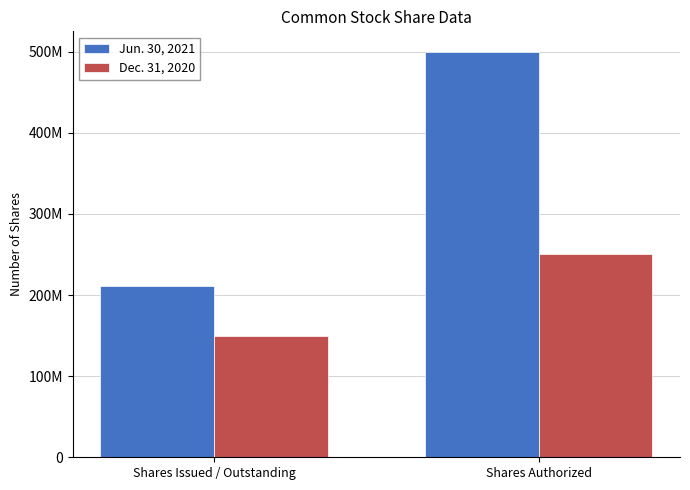

Are the bars grouped side by side (vs. stacked)?

Yes